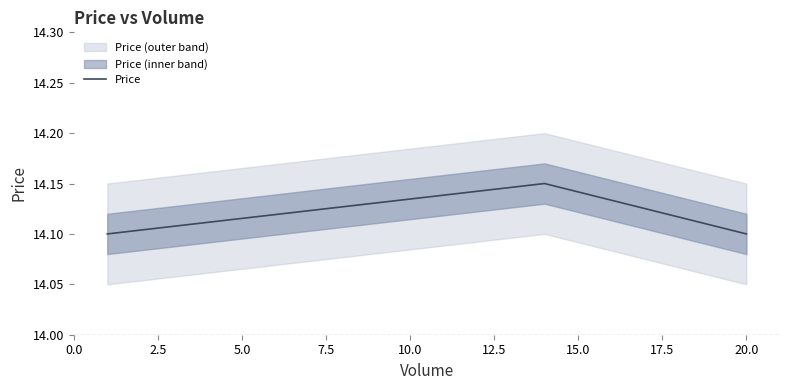

Count the Price values in the range 14 to 15.

3